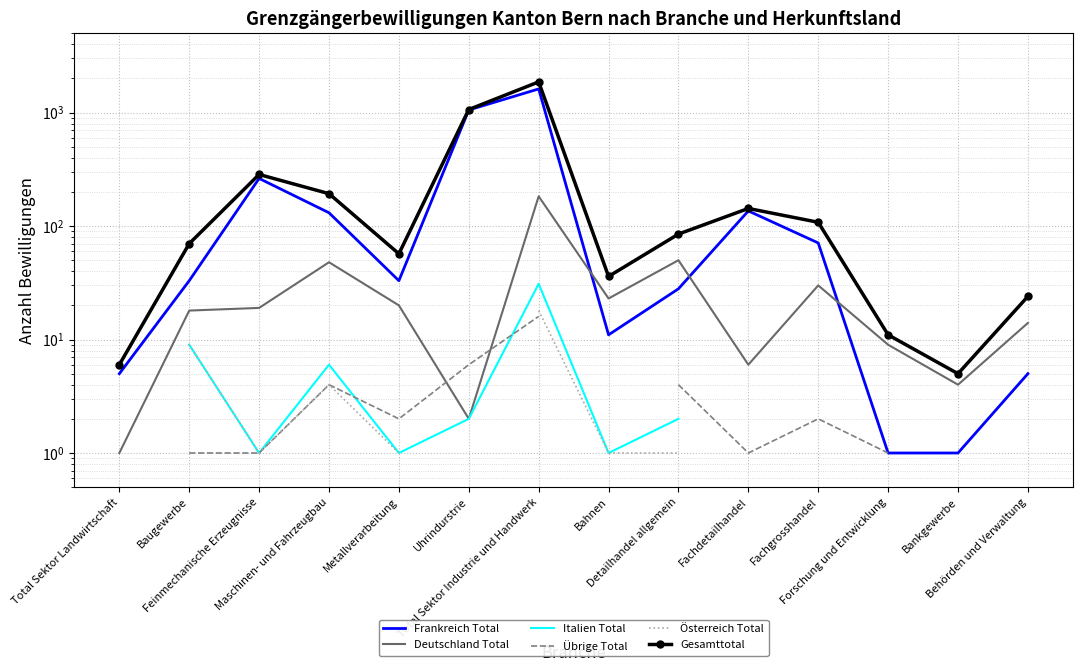

At which category is the sum across all series the highest?

Total Sektor Industrie und Handwerk